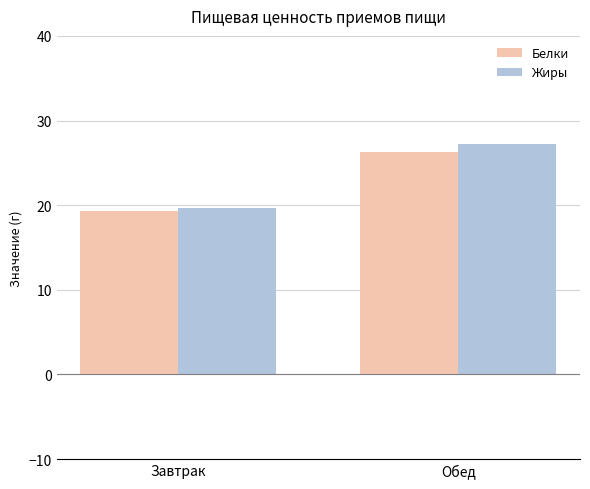

Is it true that Жиры equals 8.1 at Обед?

False